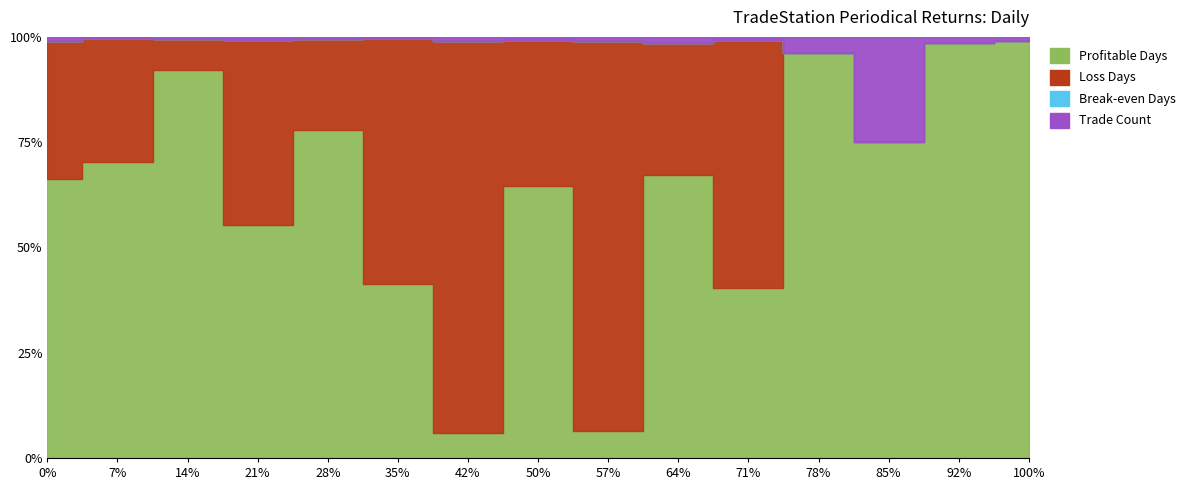

What is the average value of the Trades series?

26